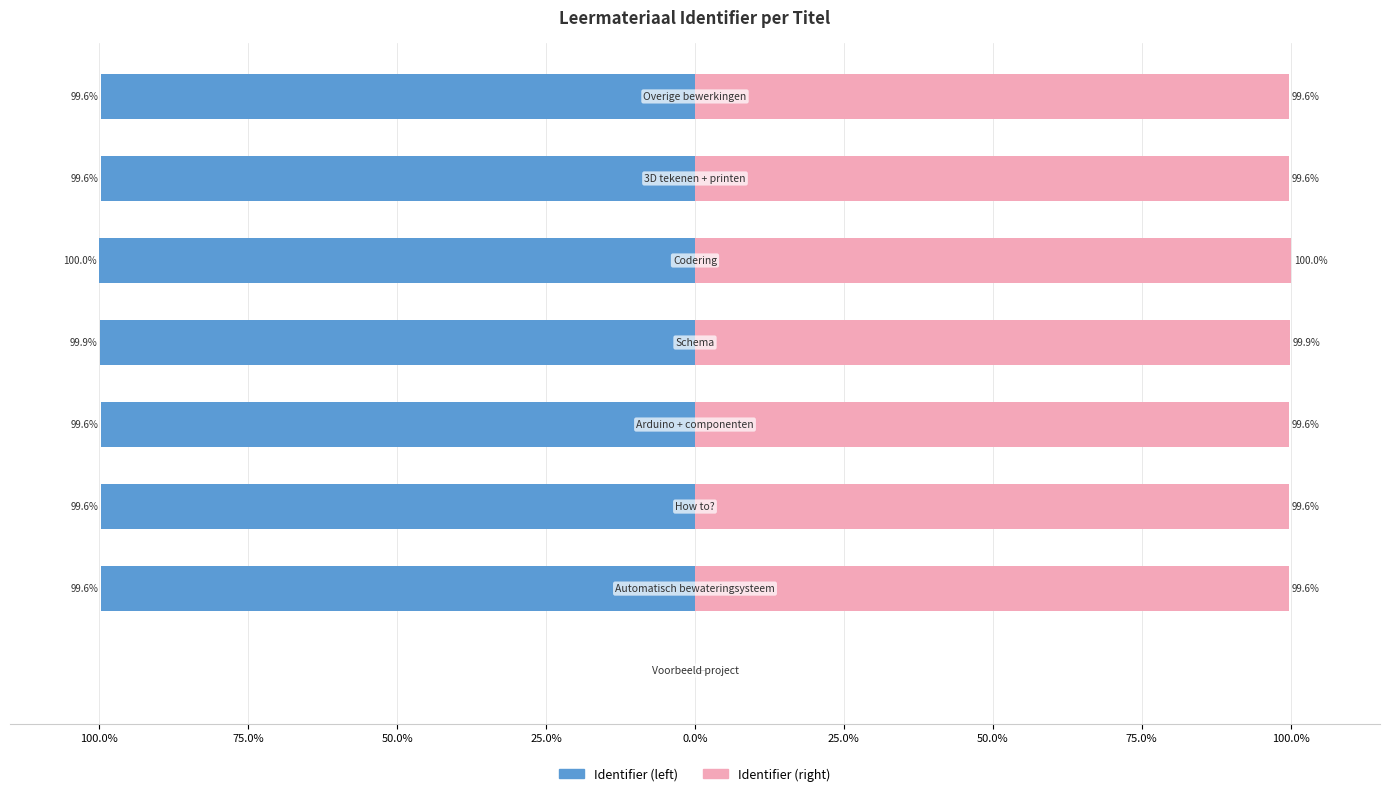

How many values in the Identifier (left) series exceed -99?

1